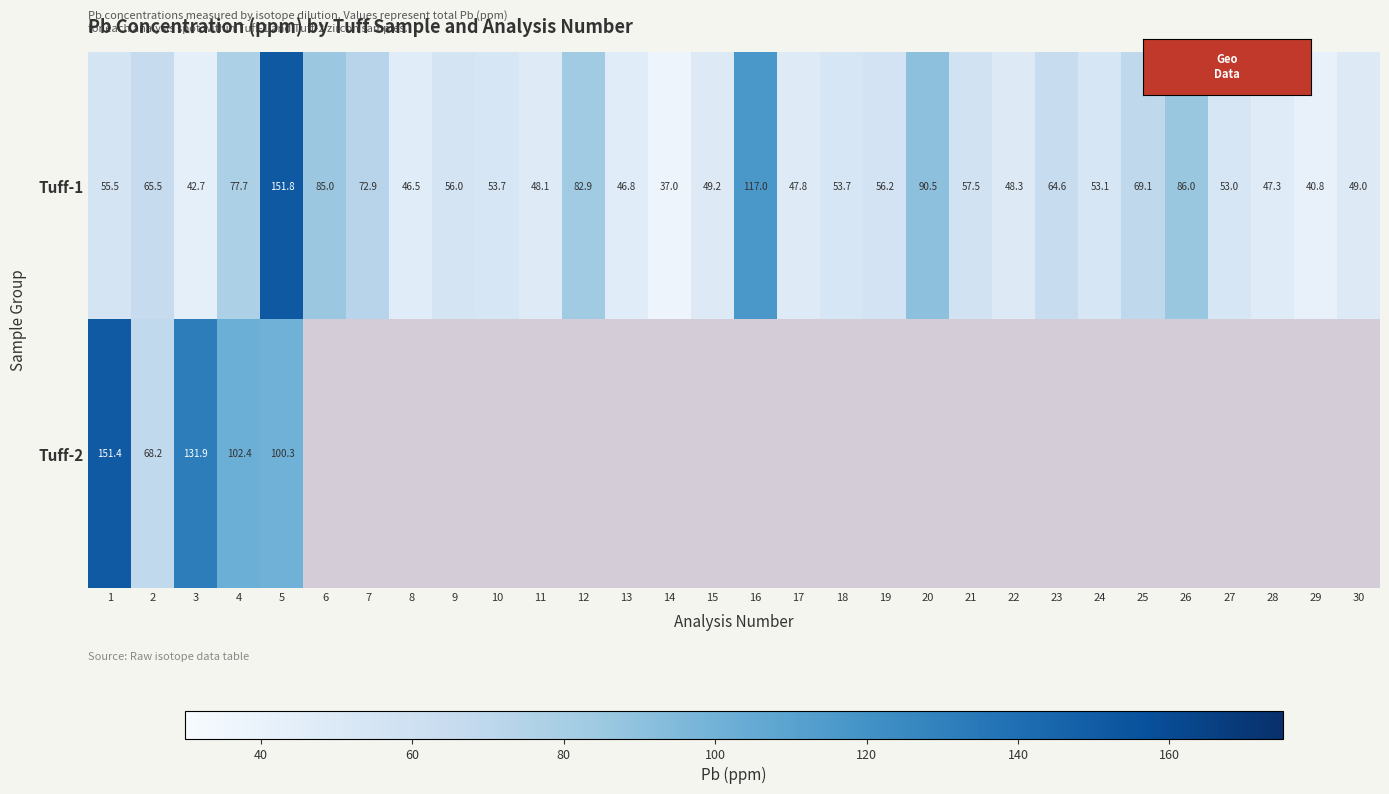

At how many categories does at least one series exceed 63?

13